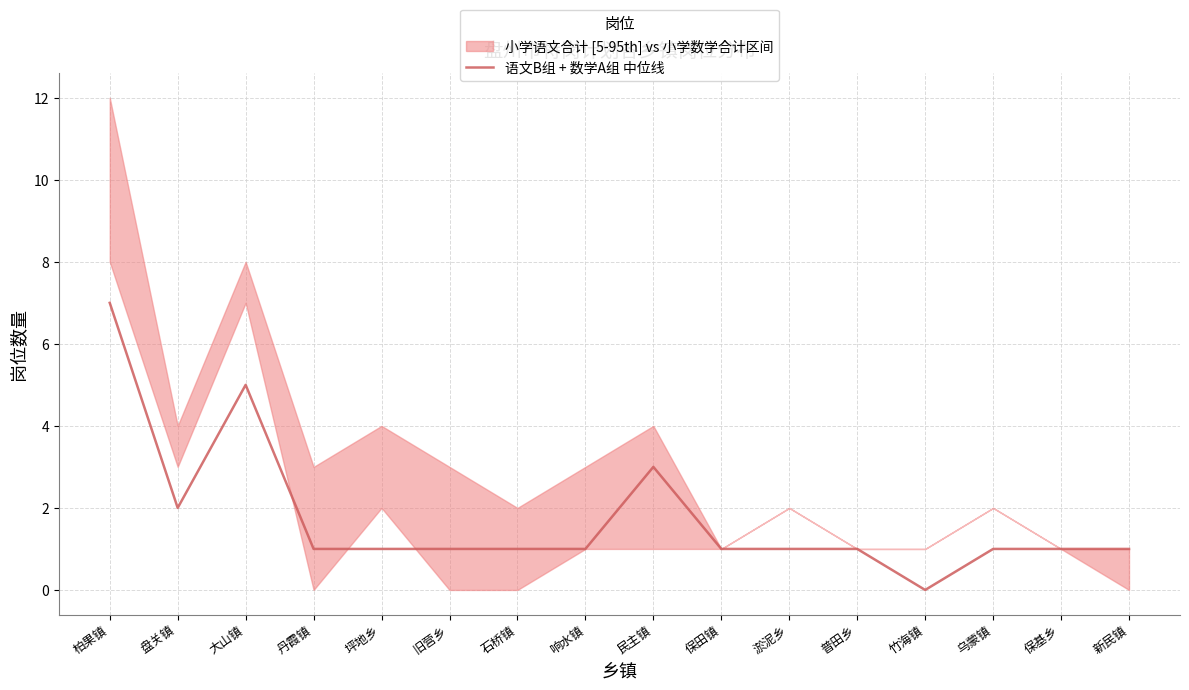

List the labels in order of value, smallest first.

竹海镇, 丹霞镇, 坪地乡, 旧营乡, 石桥镇, 响水镇, 保田镇, 淤泥乡, 普田乡, 乌蒙镇, 保基乡, 新民镇, 盘关镇, 民主镇, 大山镇, 柏果镇